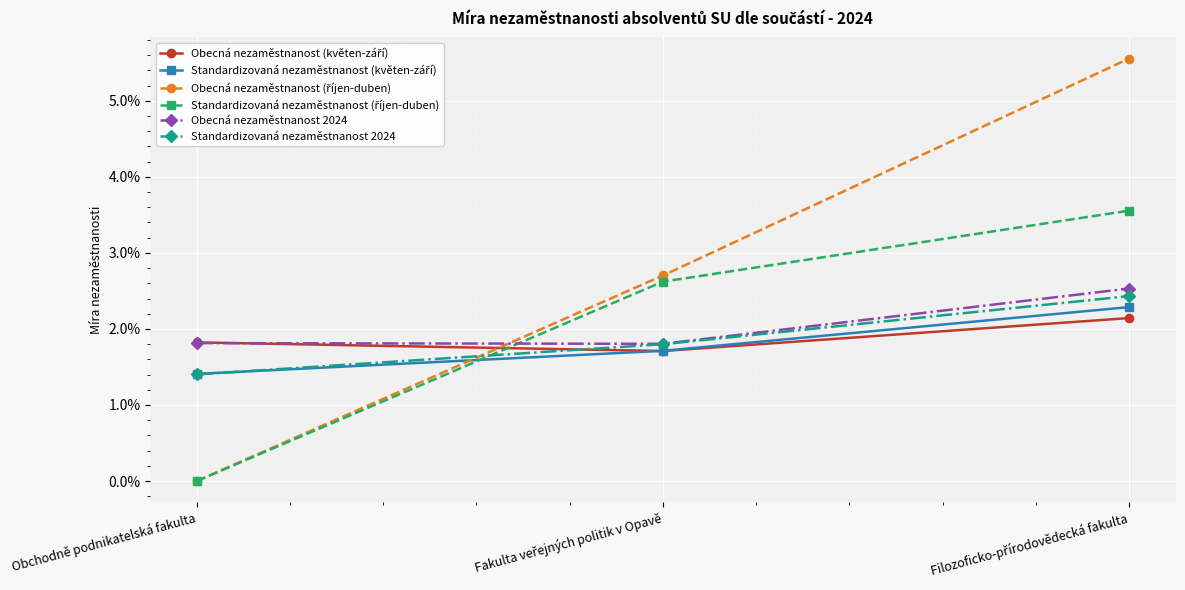

At which label is Standardizovaná nezaměstnanost (říjen-duben) closest to 0?

Obchodně podnikatelská fakulta